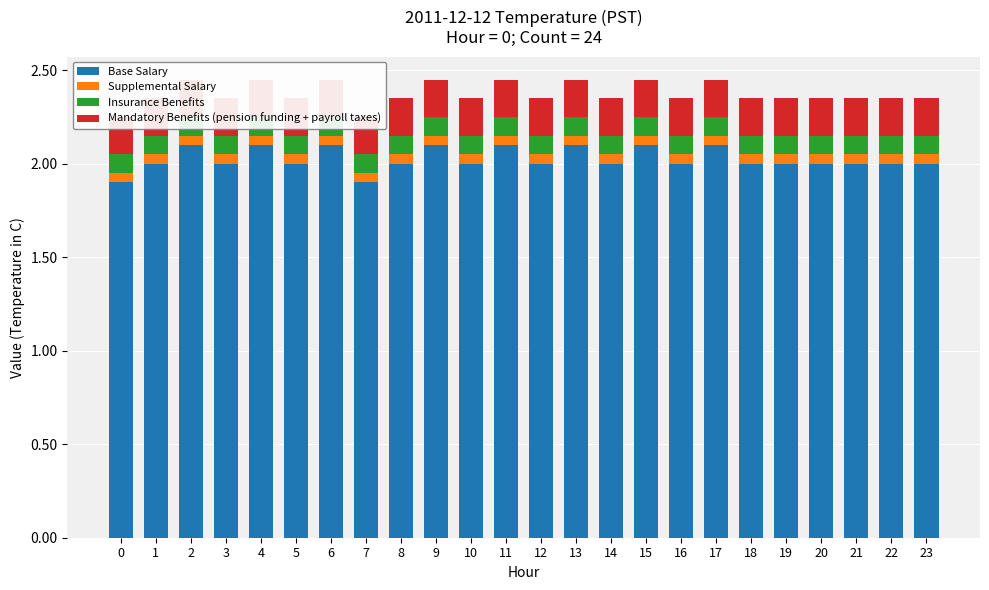

What is the sum of the Insurance Benefits values at 11 and 23?

0.2